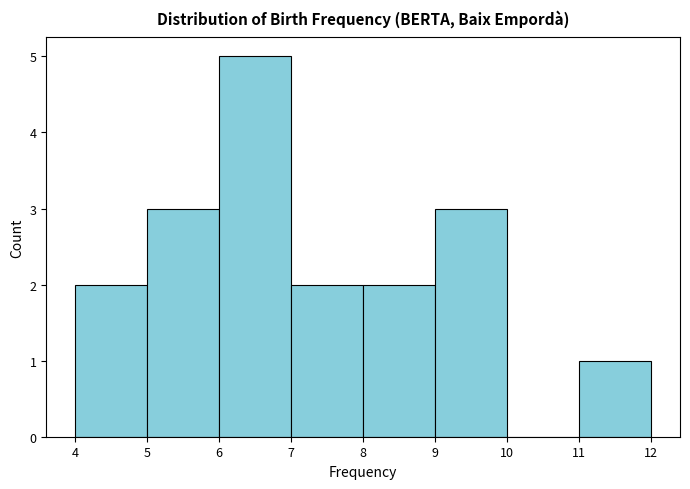

Reading left to right, list every bar in this chart as the range it spans on the x-axis followed by its height. The values are not printed on the chart, so give them approximately, as read against the axis.

4 to 5: 2
5 to 6: 3
6 to 7: 5
7 to 8: 2
8 to 9: 2
9 to 10: 3
10 to 11: 0
11 to 12: 1